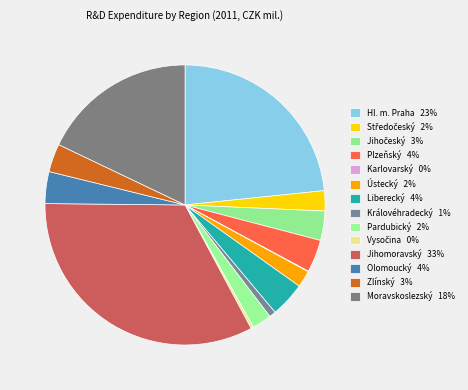

How many segments does this pie chart have?

14